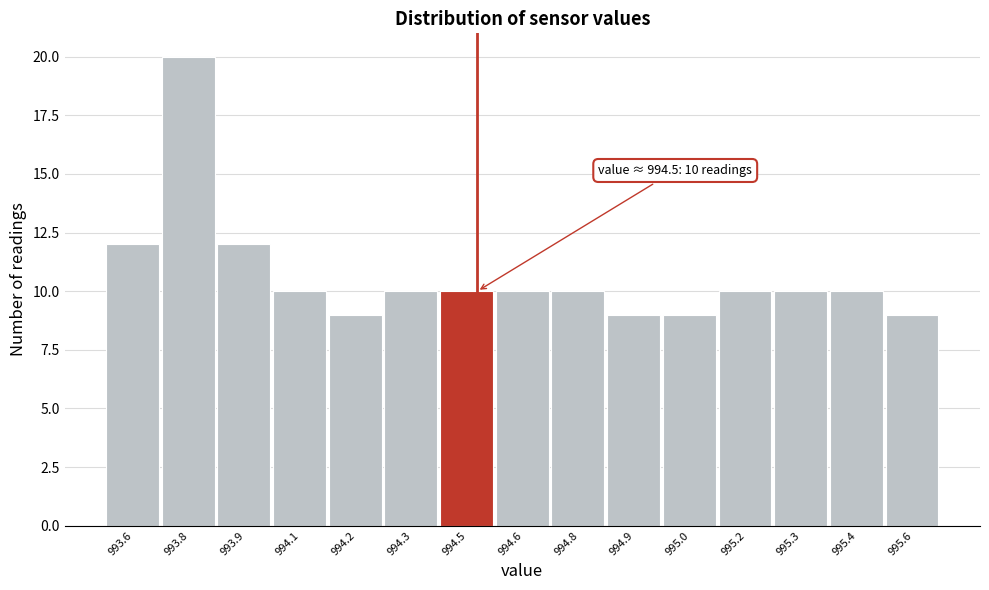

Reading left to right, transcribe all the data shown in this chart.

993.6=12	993.8=20	993.9=12	994.1=10	994.2=9	994.3=10	994.5=10	994.6=10	994.8=10	994.9=9	995.0=9	995.2=10	995.3=10	995.4=10	995.6=9